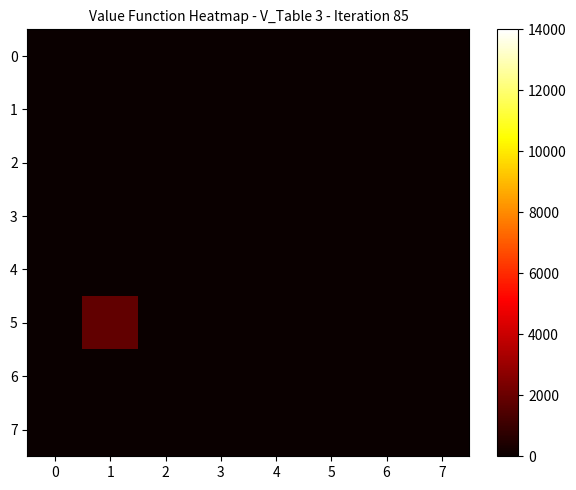

At 3, list the series in order from largest to smallest.

0, 1, 2, 3, 4, 5, 6, 7